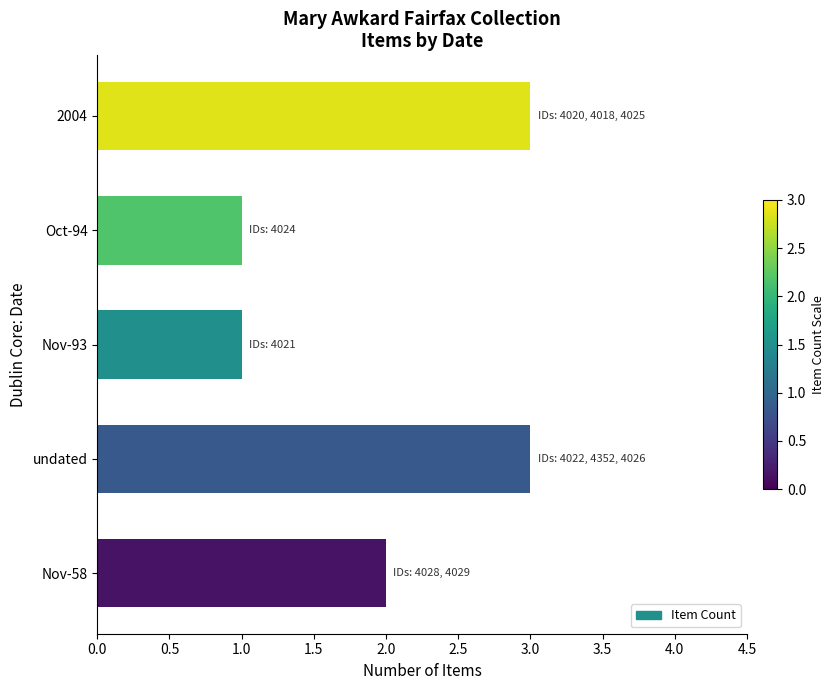

What is the maximum value shown in the chart?

3